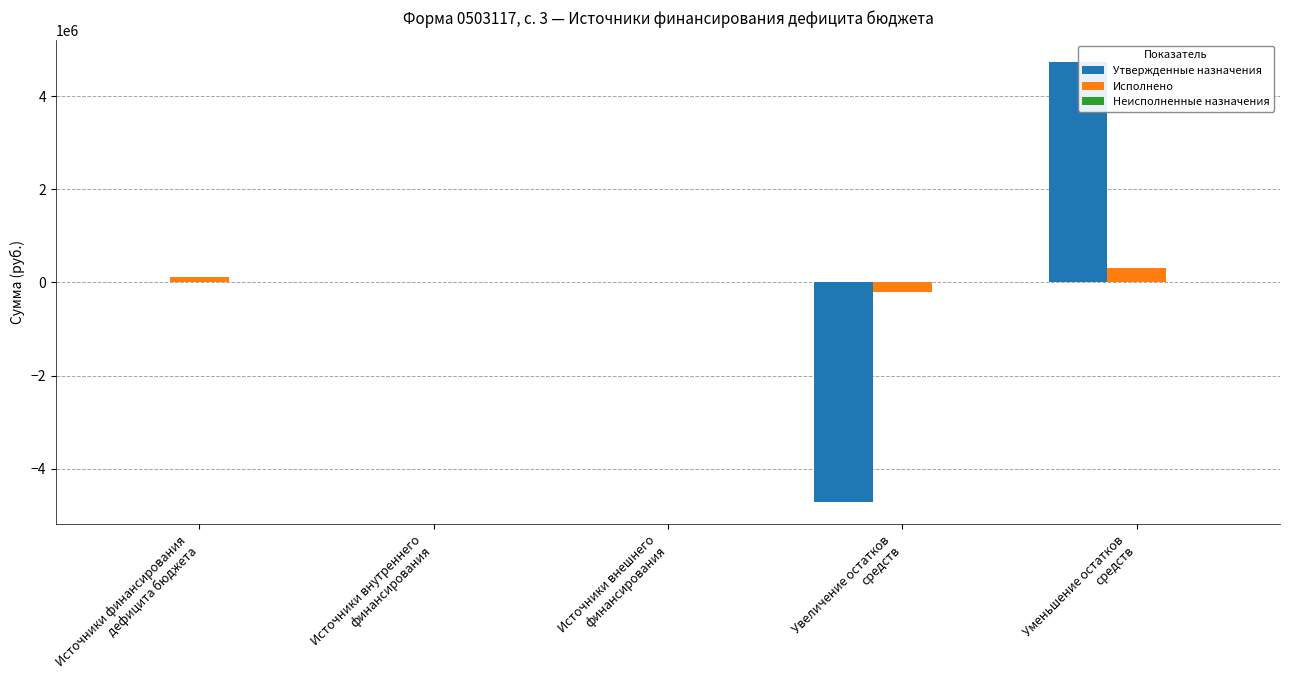

Where is Неисполненные назначения nearest to the value 0?

Источники финансирования
дефицита бюджета